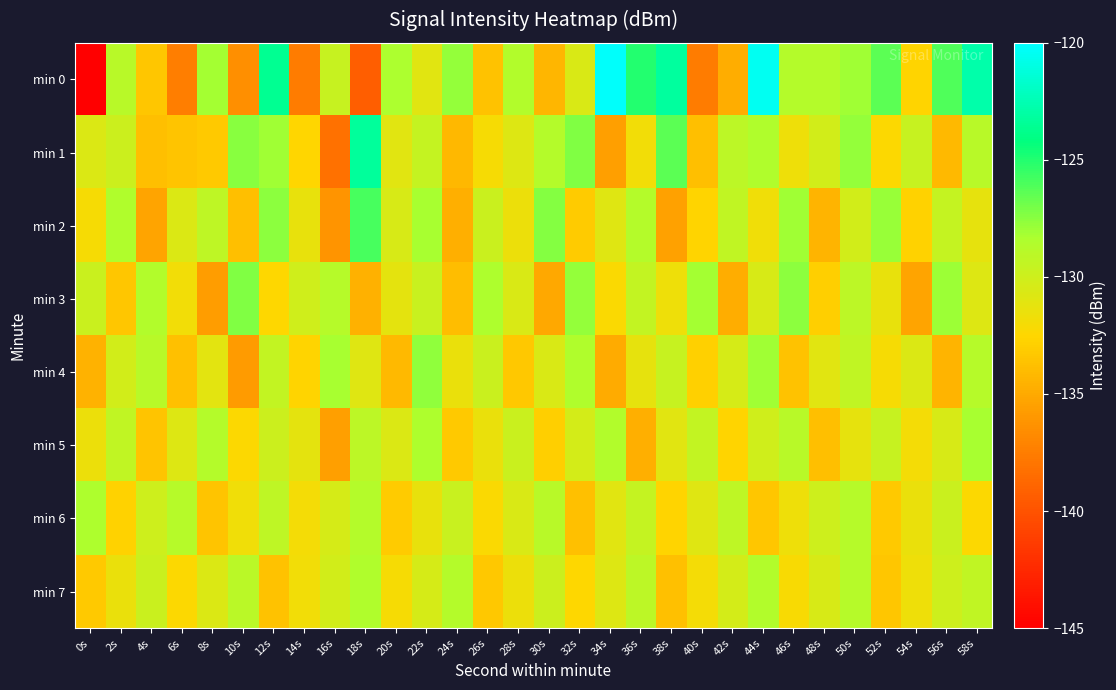

Which series has the largest total across all categories?

min 0